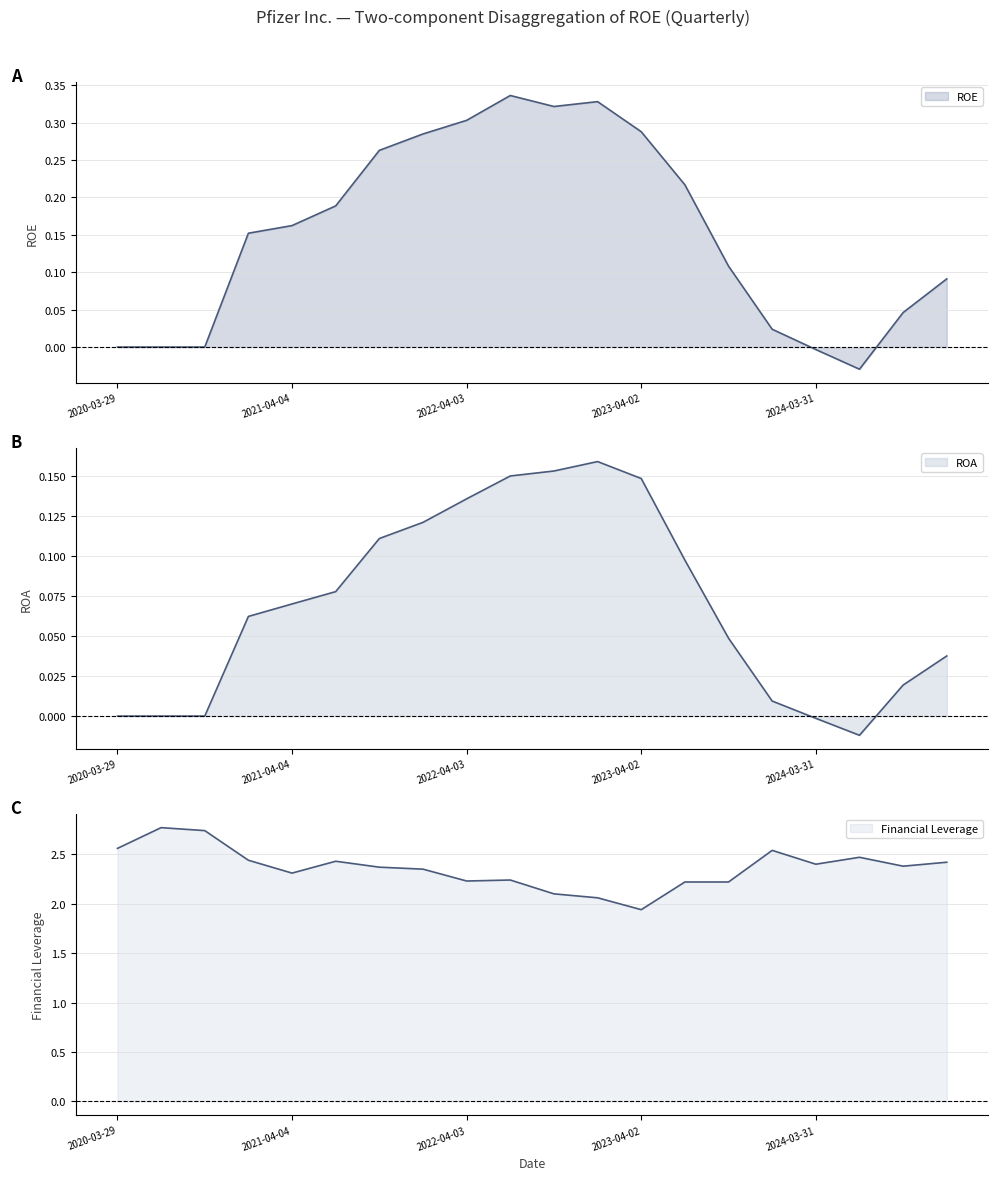

What is the label of the 17th point from the left?

2024-03-31